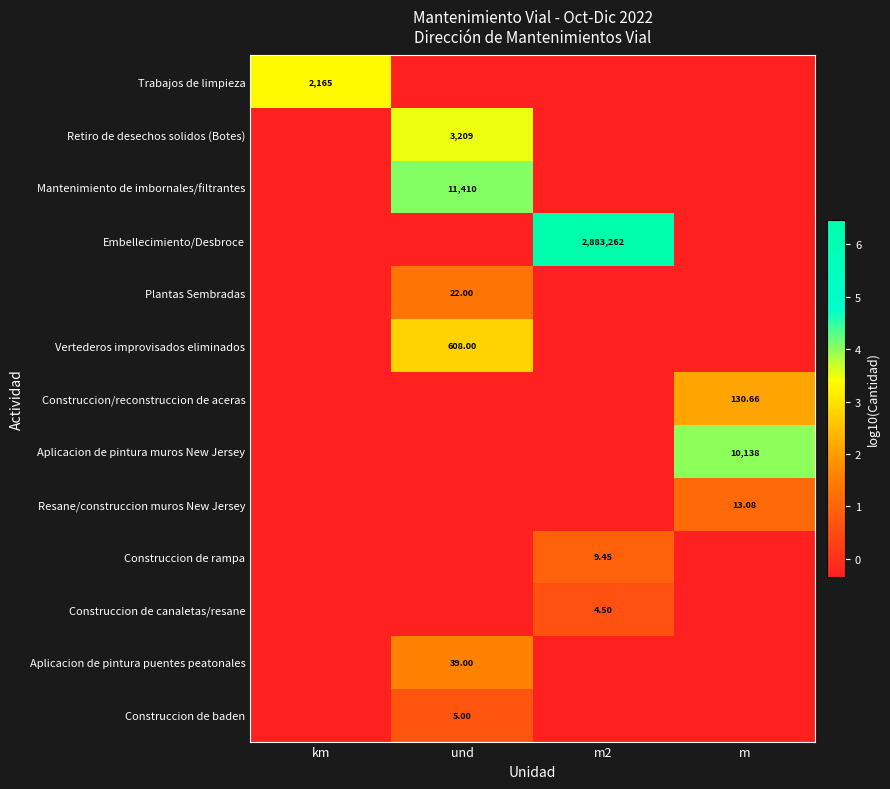

What is the highest value of the Embellecimiento/Desbroce series?

6.5